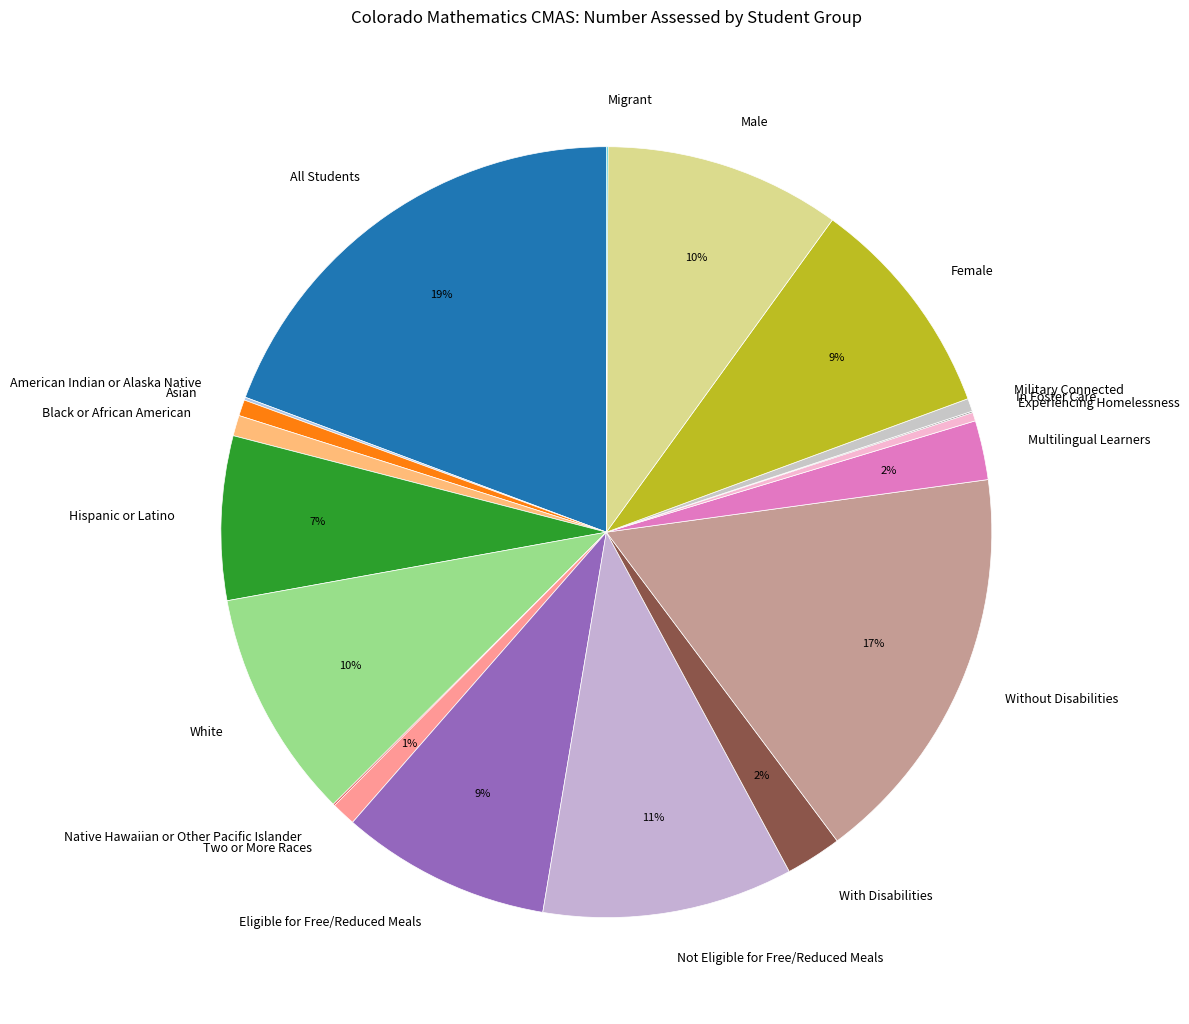

To the nearest percent, what is the difference between the largest and smallest slice percentages?

19%